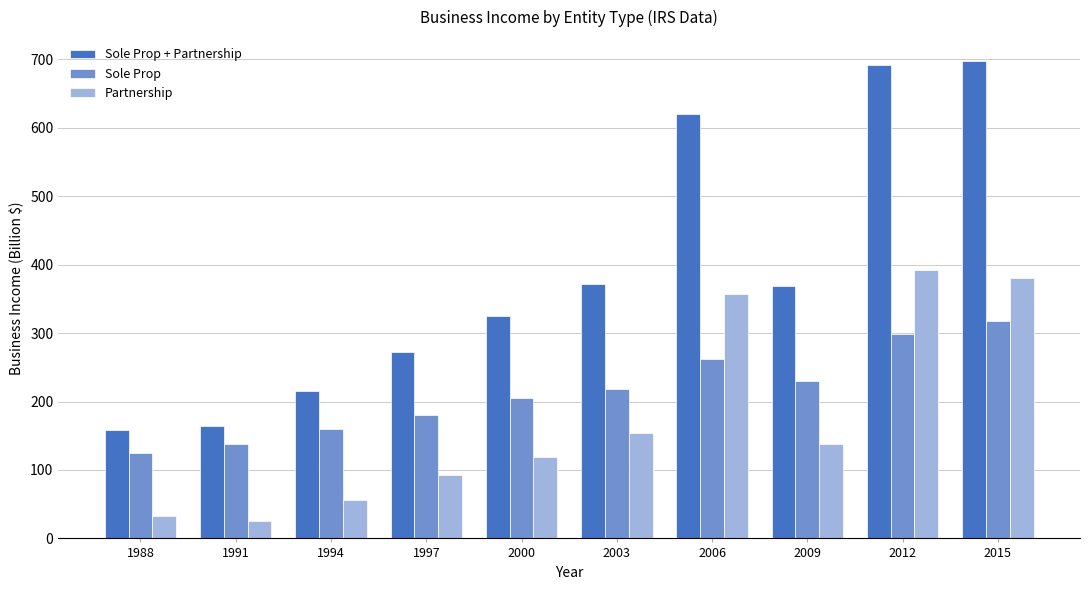

Reading left to right, what are all the values shown in this chart?

Sole Prop + Partnership: 1988=158.5	1991=163.7	1994=215.7	1997=272.7	2000=324.9	2003=372.4	2006=619.8	2009=368.5	2012=691.6	2015=697.8
Sole Prop: 1988=125.1	1991=138.7	1994=159.4	1997=179.8	2000=205.7	2003=217.9	2006=262.7	2009=230.7	2012=299.4	2015=317.9
Partnership: 1988=33.4	1991=25.0	1994=56.3	1997=92.9	2000=119.2	2003=154.5	2006=357.1	2009=137.8	2012=392.2	2015=379.9